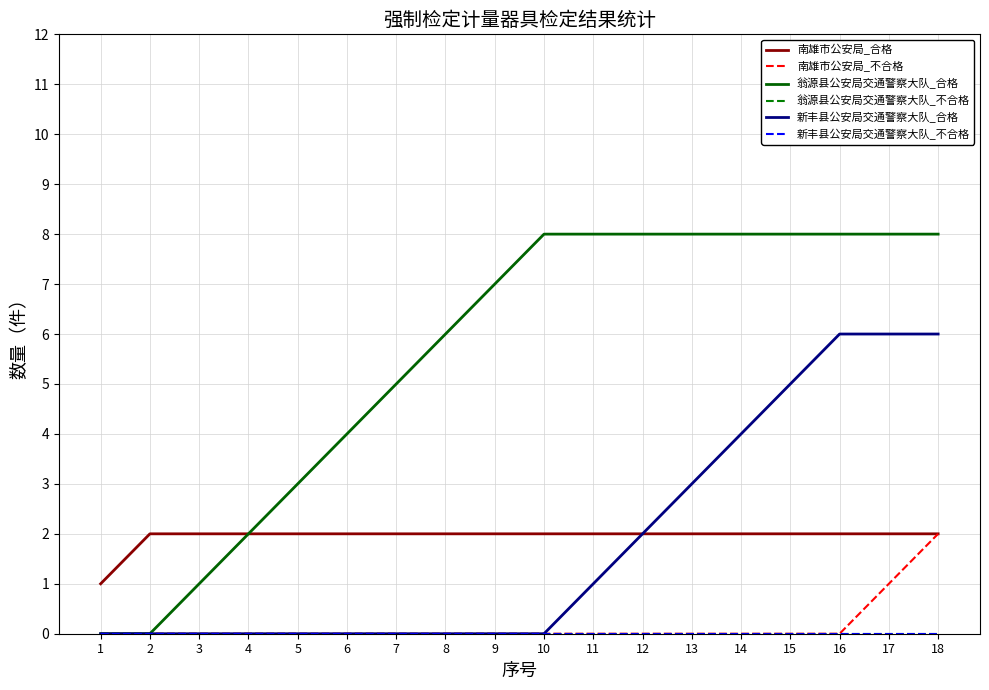

Is this an area chart (filled region under the line)?

No